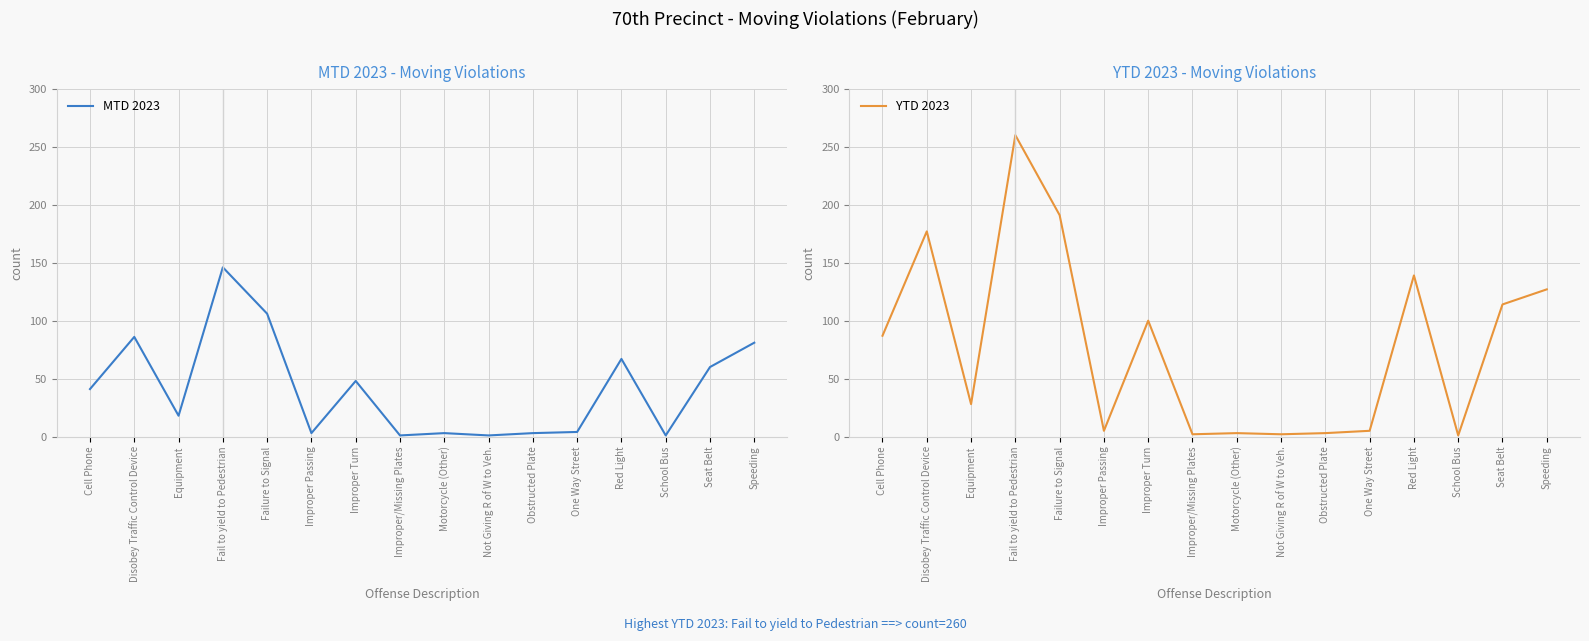

What position from the right is Speeding?

1